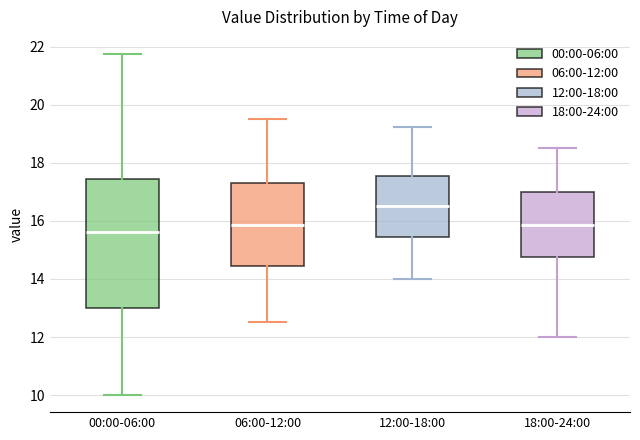

Comparing the boxes themselves (not the whiskers), which one is the tallest?

00:00-06:00